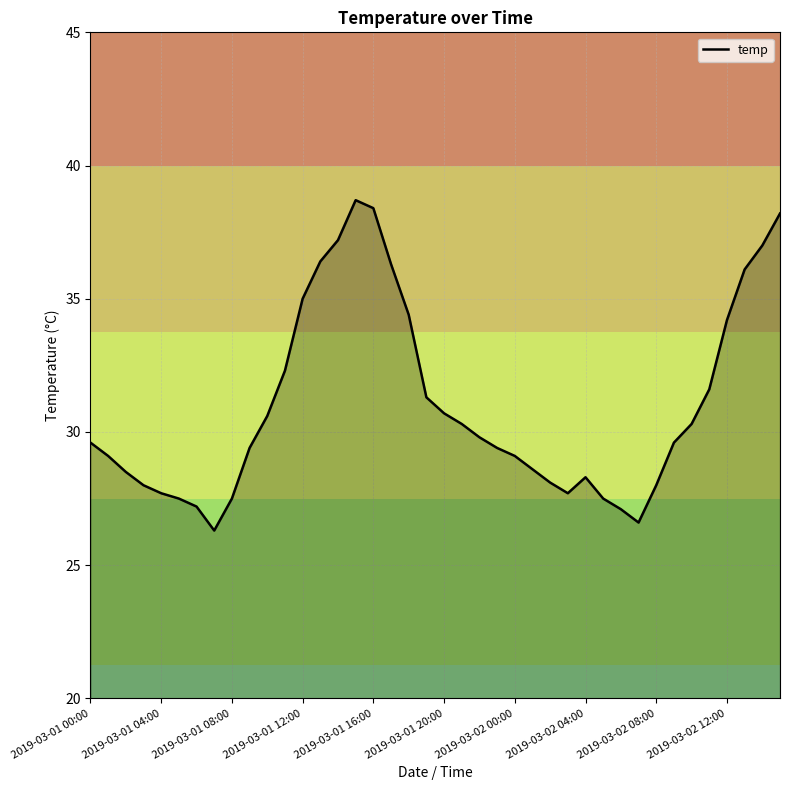

What is the greatest value displayed?

38.7